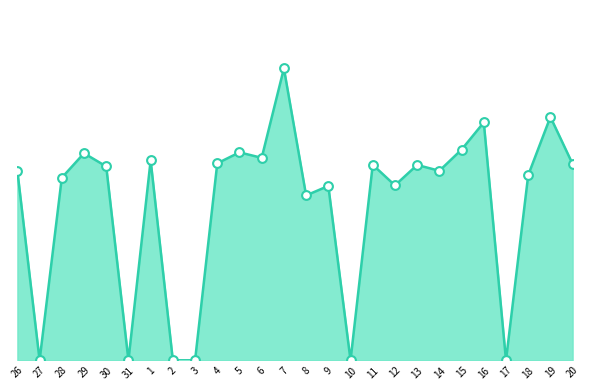

Does the chart have visible grid lines?

No